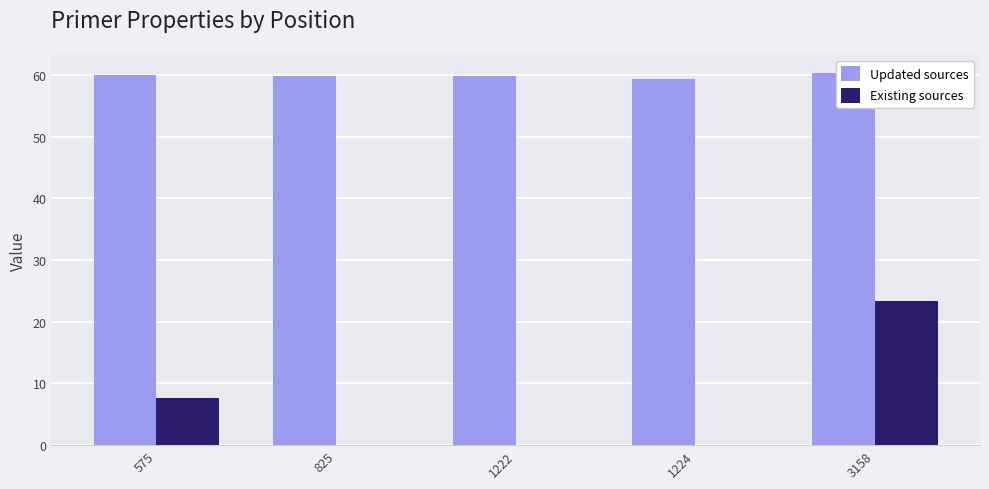

Which category has the highest value in the Updated sources series?

3158